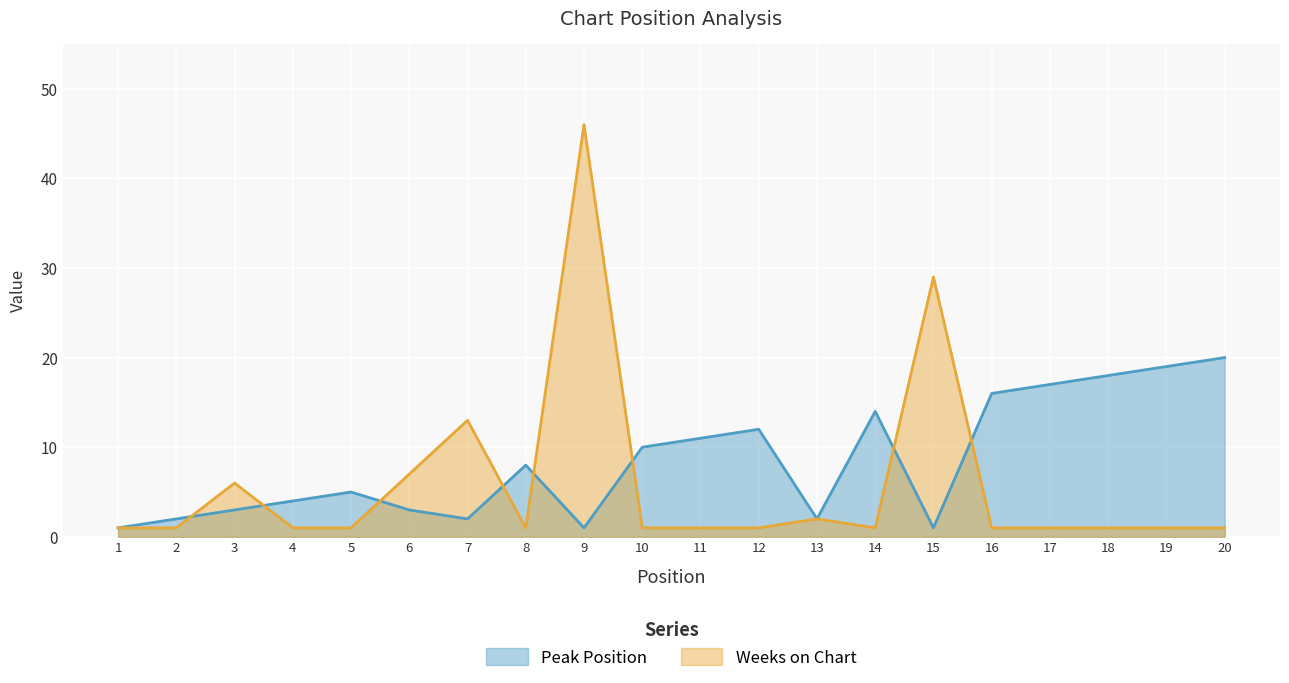

What is the average value of the Weeks on Chart series?

6